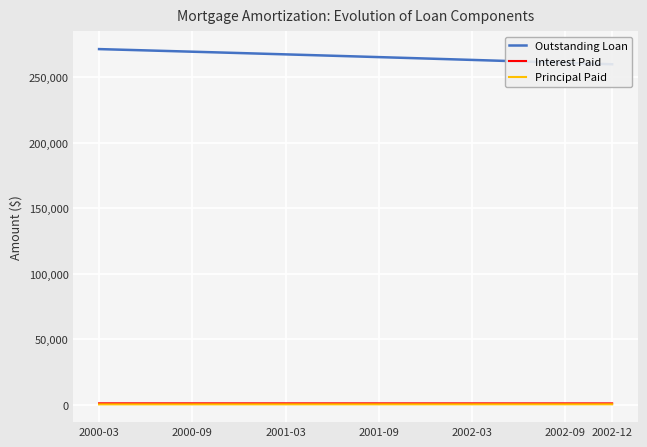

How many values in the Principal Paid series are below 350?

17